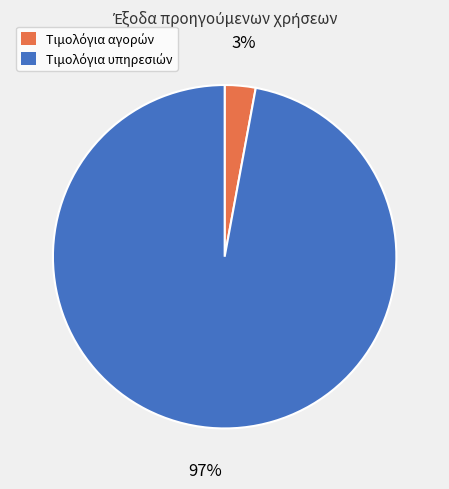

Is there any slice that represents more than half of the pie?

Yes